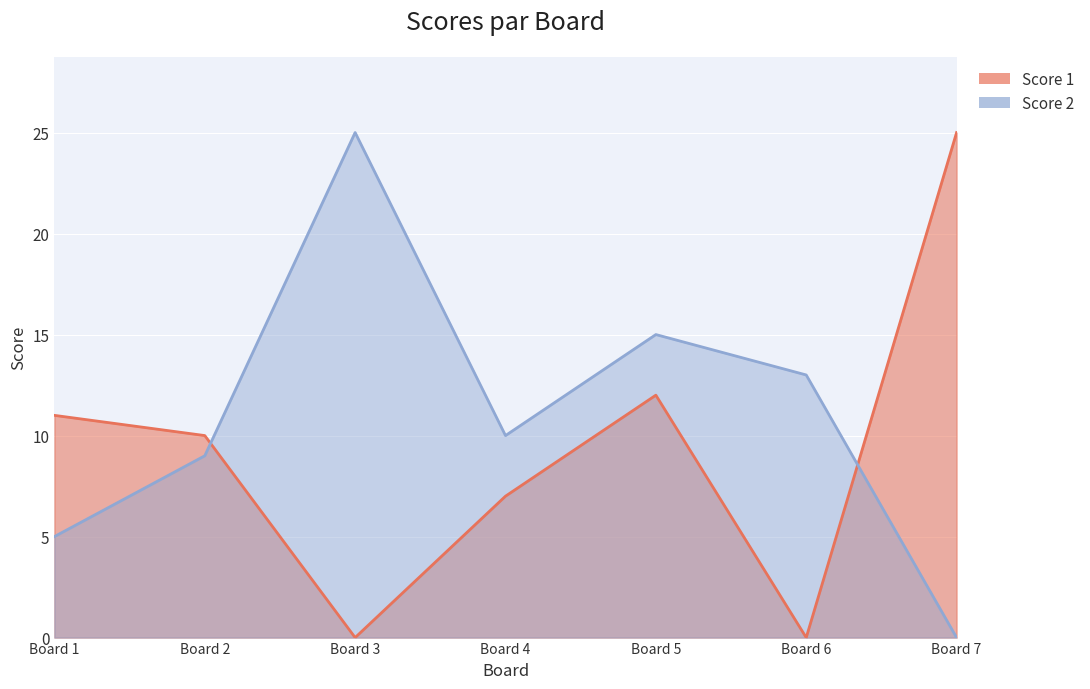

Which series ends up on top after the final intersection of Score 2 and Score 1?

Score 1